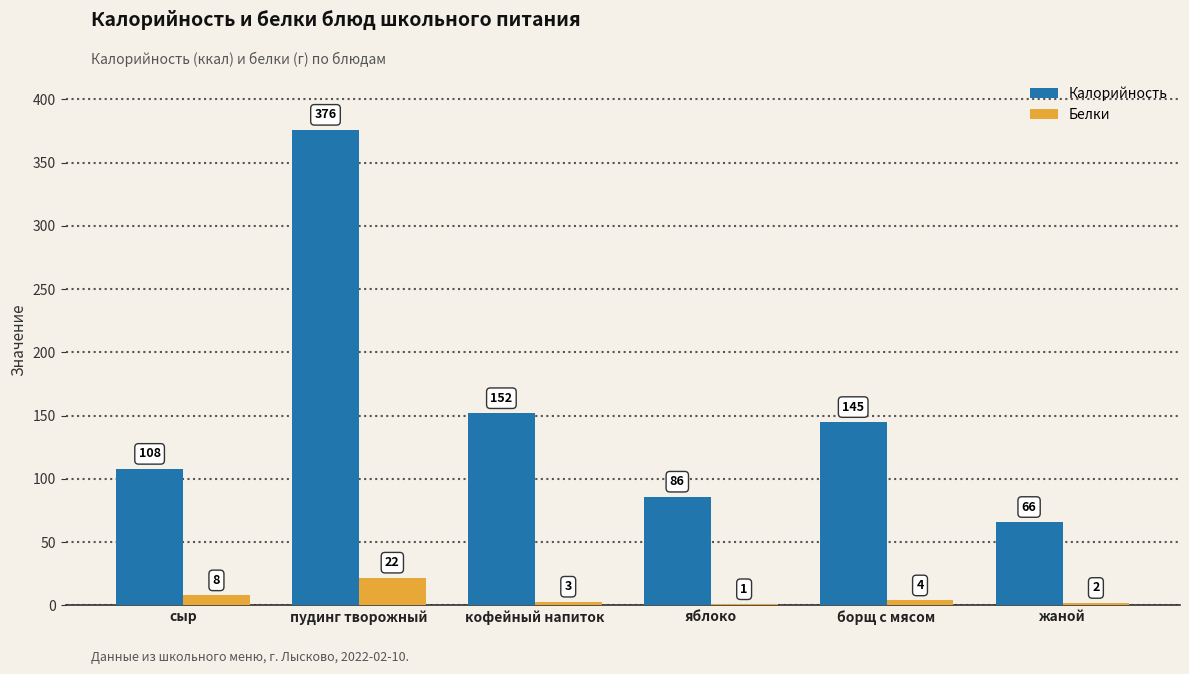

What is the sum of the Белки values at яблоко and кофейный напиток?

4